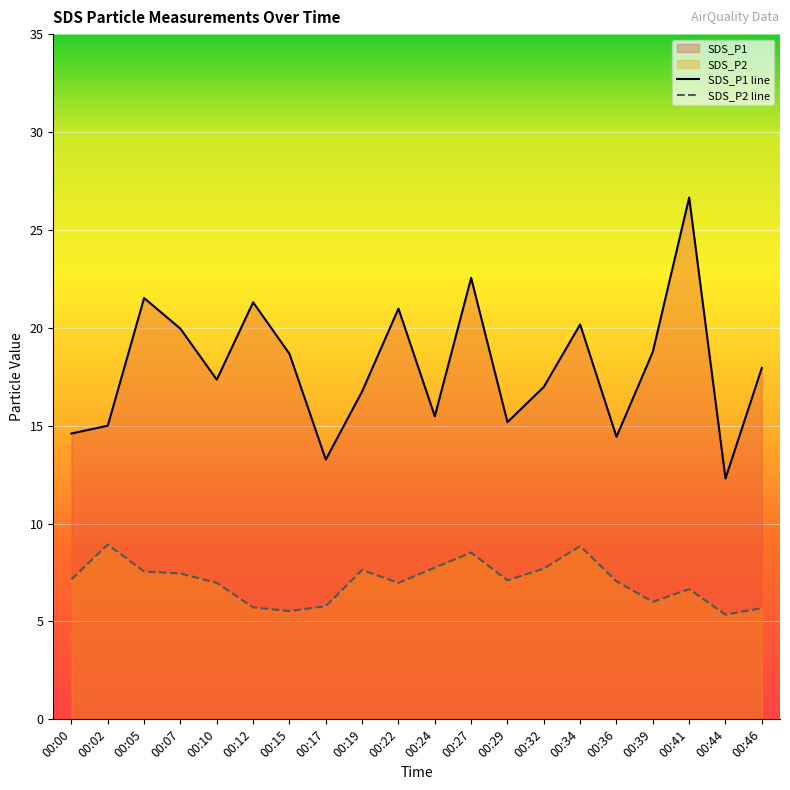

What is the value of the SDS_P1 point at the 11th from the left?

15.5